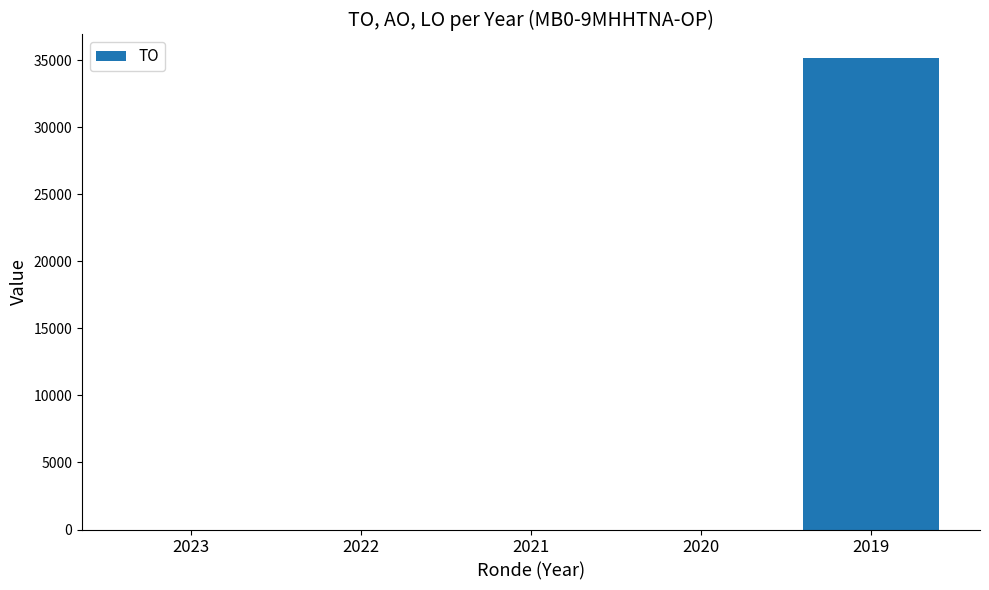

The value at 2023 is 0. True or false?

True